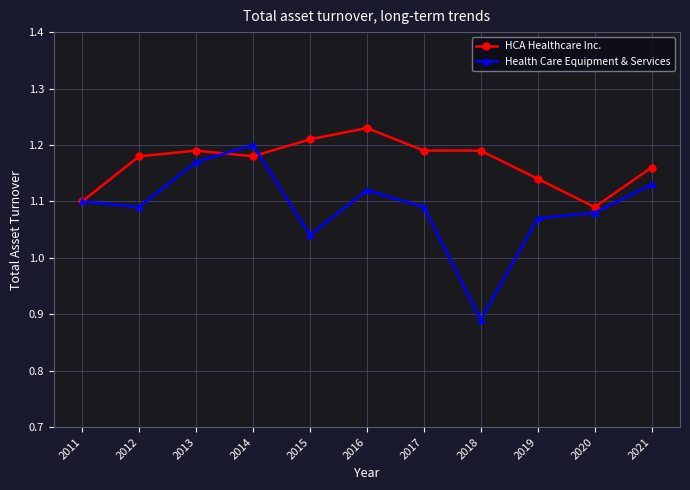

Which category has the lowest value in the Health Care Equipment & Services series?

2018